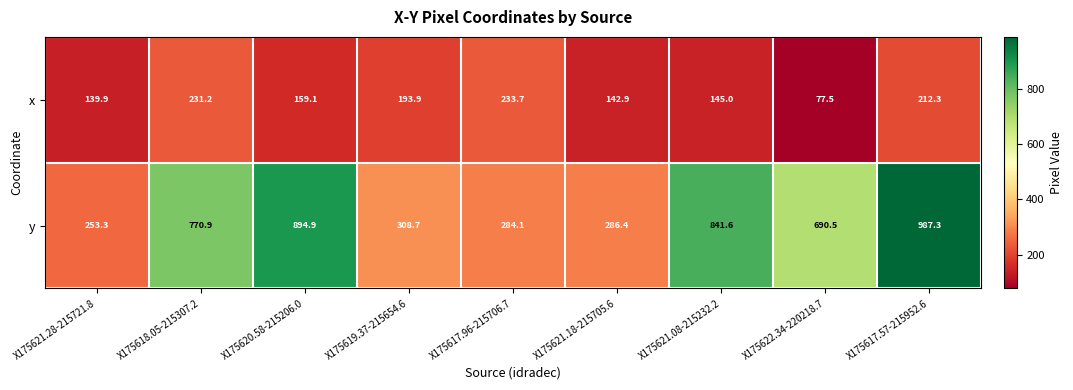

At how many categories does at least one series exceed 266?

8